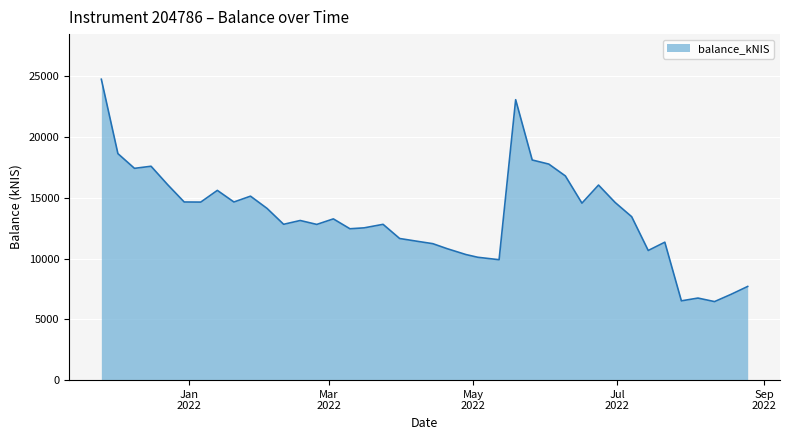

What is the minimum value shown in the chart?

6464.9